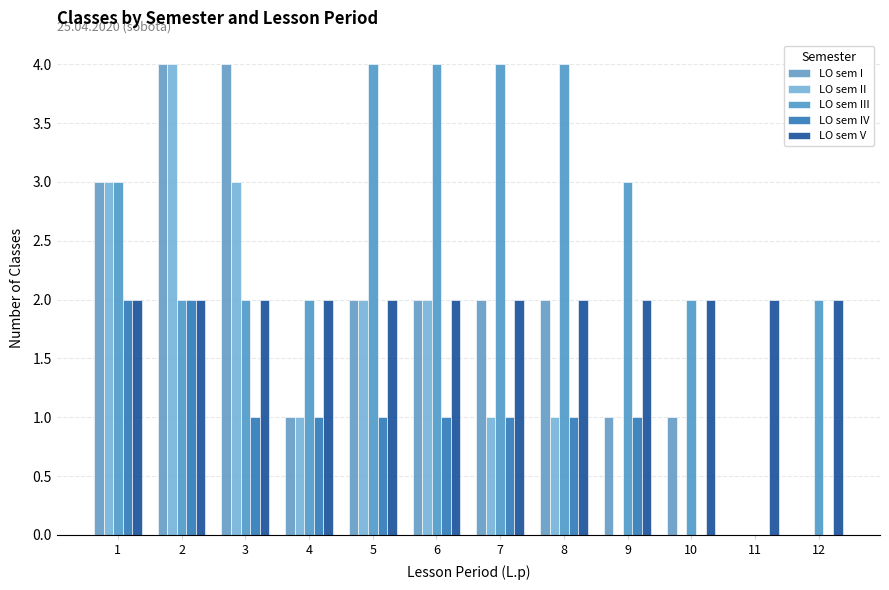

What is the difference between the maximum and minimum values in the LO sem I series?

4